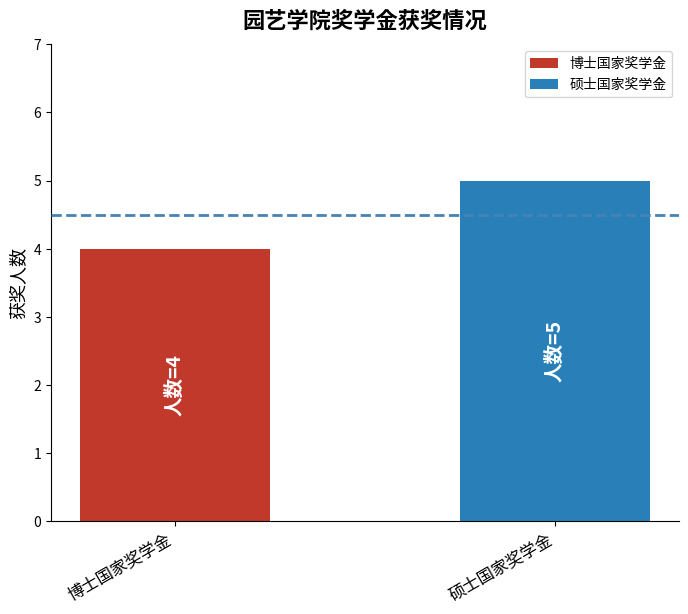

True or false: the data shows 4 at 博士国家奖学金.

True